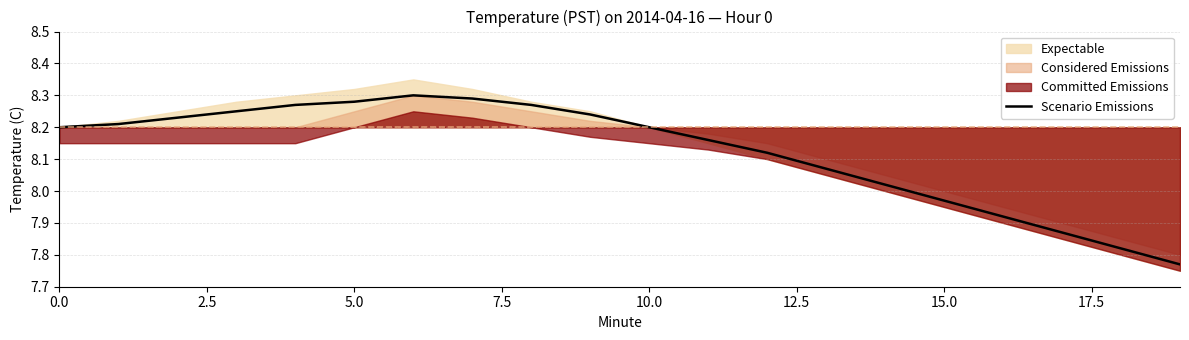

True or false: Scenario Emissions has a value of 13.6 at 10.0.

False